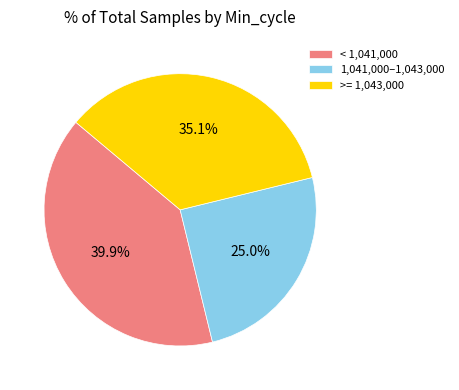

What percentage is NOT represented by >= 1,043,000?

64.9%